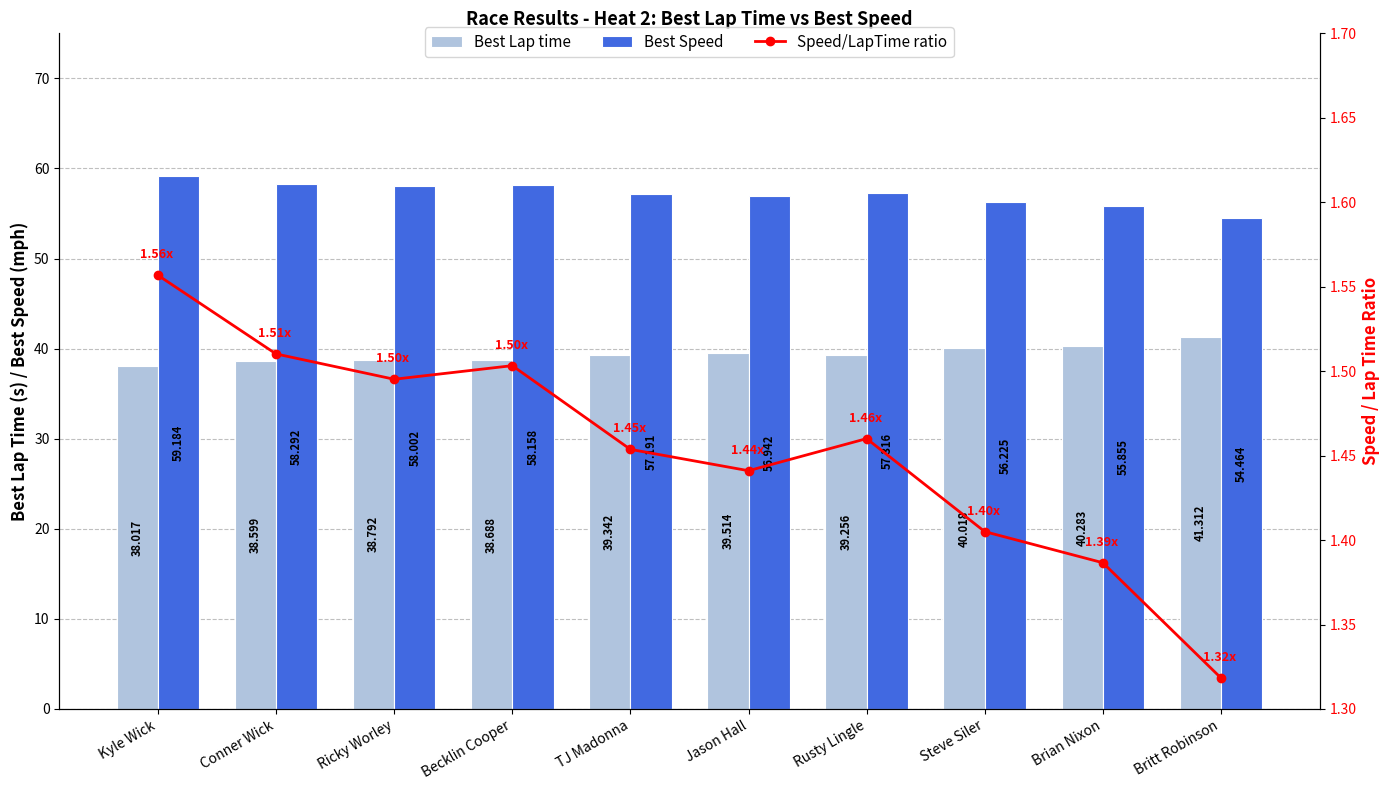

Reading right to left, list all the values displayed in this chart.

Best Lap time: Britt Robinson=41.3	Brian Nixon=40.3	Steve Siler=40.0	Rusty Lingle=39.3	Jason Hall=39.5	TJ Madonna=39.3	Becklin Cooper=38.7	Ricky Worley=38.8	Conner Wick=38.6	Kyle Wick=38.0
Best Speed: Britt Robinson=54.5	Brian Nixon=55.9	Steve Siler=56.2	Rusty Lingle=57.3	Jason Hall=56.9	TJ Madonna=57.2	Becklin Cooper=58.2	Ricky Worley=58.0	Conner Wick=58.3	Kyle Wick=59.2
Speed/LapTime ratio: Britt Robinson=1.3	Brian Nixon=1.4	Steve Siler=1.4	Rusty Lingle=1.5	Jason Hall=1.4	TJ Madonna=1.5	Becklin Cooper=1.5	Ricky Worley=1.5	Conner Wick=1.5	Kyle Wick=1.6